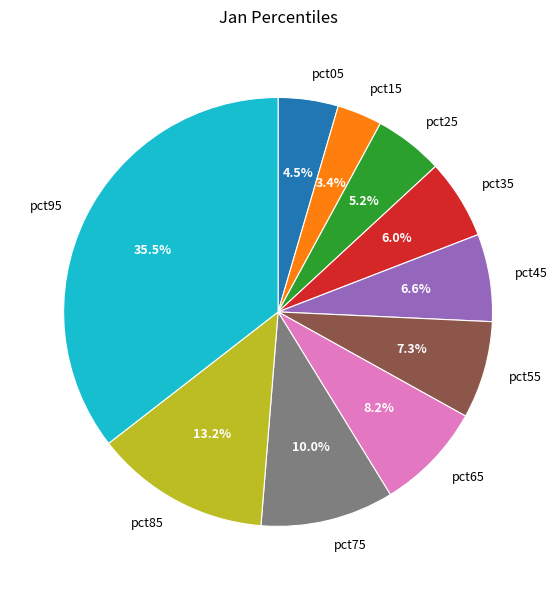

Rank the categories by value from highest to lowest.

pct95, pct85, pct75, pct65, pct55, pct45, pct35, pct25, pct05, pct15